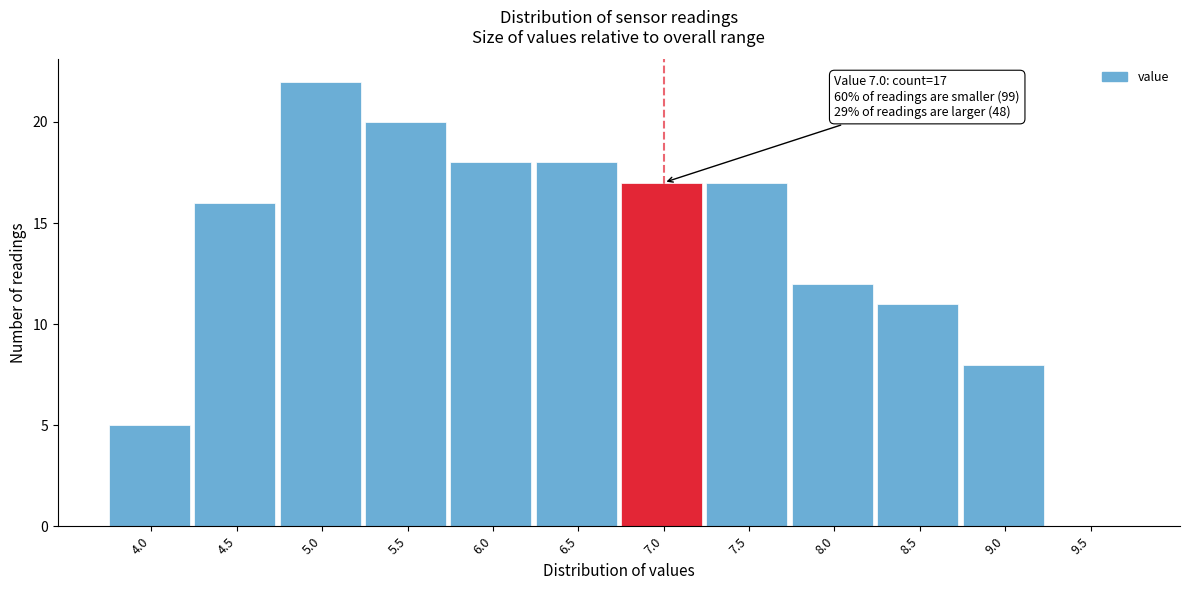

Reading left to right, extract all data points from this chart.

4.0=5	4.5=16	5.0=22	5.5=20	6.0=18	6.5=18	7.0=17	7.5=17	8.0=12	8.5=11	9.0=8	9.5=0